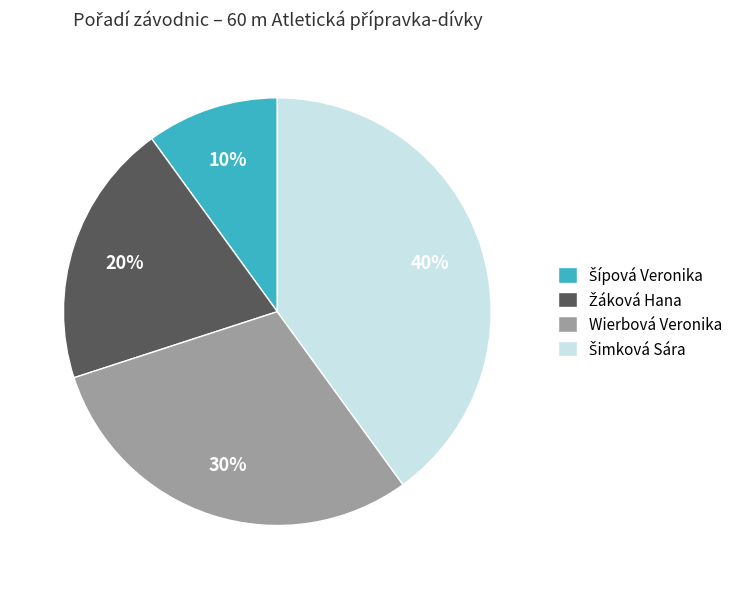

The Wierbová Veronika slice represents 38% of the pie. True or false?

False